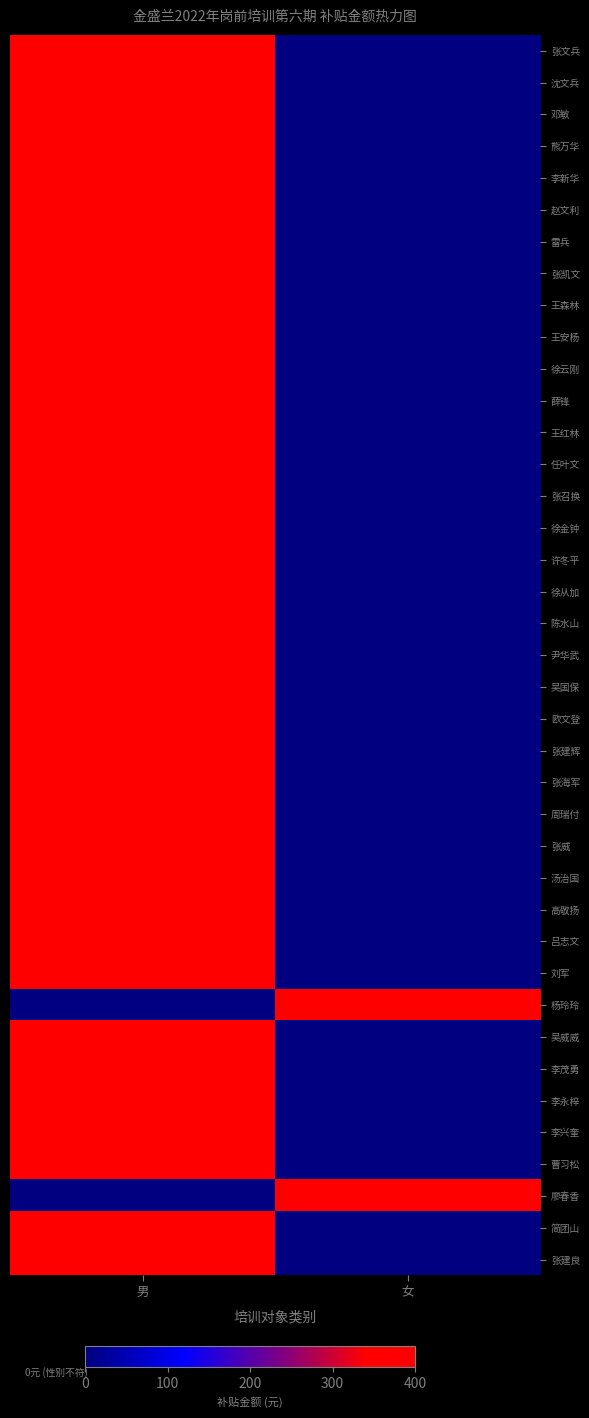

At which category does the chart reach its peak across all series?

男